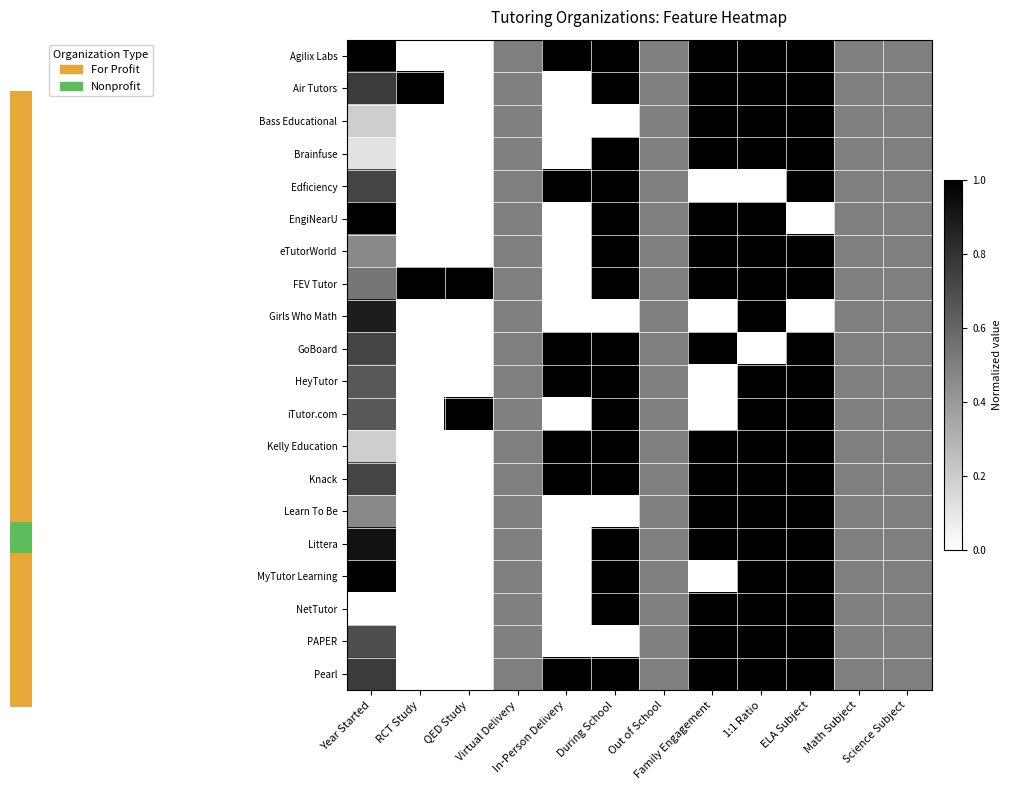

Reading right to left, list all the values displayed in this chart.

Agilix Labs: Science Subject=0.5	Math Subject=0.5	ELA Subject=1.0	1:1 Ratio=1.0	Family Engagement=1.0	Out of School=0.5	During School=1.0	In-Person Delivery=1.0	Virtual Delivery=0.5	QED Study=0.0	RCT Study=0.0	Year Started=1.0
Air Tutors: Science Subject=0.5	Math Subject=0.5	ELA Subject=1.0	1:1 Ratio=1.0	Family Engagement=1.0	Out of School=0.5	During School=1.0	In-Person Delivery=0.0	Virtual Delivery=0.5	QED Study=0.0	RCT Study=1.0	Year Started=0.8
Bass Educational: Science Subject=0.5	Math Subject=0.5	ELA Subject=1.0	1:1 Ratio=1.0	Family Engagement=1.0	Out of School=0.5	During School=0.0	In-Person Delivery=0.0	Virtual Delivery=0.5	QED Study=0.0	RCT Study=0.0	Year Started=0.2
Brainfuse: Science Subject=0.5	Math Subject=0.5	ELA Subject=1.0	1:1 Ratio=1.0	Family Engagement=1.0	Out of School=0.5	During School=1.0	In-Person Delivery=0.0	Virtual Delivery=0.5	QED Study=0.0	RCT Study=0.0	Year Started=0.1
Edficiency: Science Subject=0.5	Math Subject=0.5	ELA Subject=1.0	1:1 Ratio=0.0	Family Engagement=0.0	Out of School=0.5	During School=1.0	In-Person Delivery=1.0	Virtual Delivery=0.5	QED Study=0.0	RCT Study=0.0	Year Started=0.7
EngiNearU: Science Subject=0.5	Math Subject=0.5	ELA Subject=0.0	1:1 Ratio=1.0	Family Engagement=1.0	Out of School=0.5	During School=1.0	In-Person Delivery=0.0	Virtual Delivery=0.5	QED Study=0.0	RCT Study=0.0	Year Started=1.0
eTutorWorld: Science Subject=0.5	Math Subject=0.5	ELA Subject=1.0	1:1 Ratio=1.0	Family Engagement=1.0	Out of School=0.5	During School=1.0	In-Person Delivery=0.0	Virtual Delivery=0.5	QED Study=0.0	RCT Study=0.0	Year Started=0.5
FEV Tutor: Science Subject=0.5	Math Subject=0.5	ELA Subject=1.0	1:1 Ratio=1.0	Family Engagement=1.0	Out of School=0.5	During School=1.0	In-Person Delivery=0.0	Virtual Delivery=0.5	QED Study=1.0	RCT Study=1.0	Year Started=0.5
Girls Who Math: Science Subject=0.5	Math Subject=0.5	ELA Subject=0.0	1:1 Ratio=1.0	Family Engagement=0.0	Out of School=0.5	During School=0.0	In-Person Delivery=0.0	Virtual Delivery=0.5	QED Study=0.0	RCT Study=0.0	Year Started=0.9
GoBoard: Science Subject=0.5	Math Subject=0.5	ELA Subject=1.0	1:1 Ratio=0.0	Family Engagement=1.0	Out of School=0.5	During School=1.0	In-Person Delivery=1.0	Virtual Delivery=0.5	QED Study=0.0	RCT Study=0.0	Year Started=0.7
HeyTutor: Science Subject=0.5	Math Subject=0.5	ELA Subject=1.0	1:1 Ratio=1.0	Family Engagement=0.0	Out of School=0.5	During School=1.0	In-Person Delivery=1.0	Virtual Delivery=0.5	QED Study=0.0	RCT Study=0.0	Year Started=0.7
iTutor.com: Science Subject=0.5	Math Subject=0.5	ELA Subject=1.0	1:1 Ratio=1.0	Family Engagement=0.0	Out of School=0.5	During School=1.0	In-Person Delivery=0.0	Virtual Delivery=0.5	QED Study=1.0	RCT Study=0.0	Year Started=0.7
Kelly Education: Science Subject=0.5	Math Subject=0.5	ELA Subject=1.0	1:1 Ratio=1.0	Family Engagement=1.0	Out of School=0.5	During School=1.0	In-Person Delivery=1.0	Virtual Delivery=0.5	QED Study=0.0	RCT Study=0.0	Year Started=0.2
Knack: Science Subject=0.5	Math Subject=0.5	ELA Subject=1.0	1:1 Ratio=1.0	Family Engagement=1.0	Out of School=0.5	During School=1.0	In-Person Delivery=1.0	Virtual Delivery=0.5	QED Study=0.0	RCT Study=0.0	Year Started=0.7
Learn To Be: Science Subject=0.5	Math Subject=0.5	ELA Subject=1.0	1:1 Ratio=1.0	Family Engagement=1.0	Out of School=0.5	During School=0.0	In-Person Delivery=0.0	Virtual Delivery=0.5	QED Study=0.0	RCT Study=0.0	Year Started=0.5
Littera: Science Subject=0.5	Math Subject=0.5	ELA Subject=1.0	1:1 Ratio=1.0	Family Engagement=1.0	Out of School=0.5	During School=1.0	In-Person Delivery=0.0	Virtual Delivery=0.5	QED Study=0.0	RCT Study=0.0	Year Started=0.9
MyTutor Learning: Science Subject=0.5	Math Subject=0.5	ELA Subject=1.0	1:1 Ratio=1.0	Family Engagement=0.0	Out of School=0.5	During School=1.0	In-Person Delivery=0.0	Virtual Delivery=0.5	QED Study=0.0	RCT Study=0.0	Year Started=1.0
NetTutor: Science Subject=0.5	Math Subject=0.5	ELA Subject=1.0	1:1 Ratio=1.0	Family Engagement=1.0	Out of School=0.5	During School=1.0	In-Person Delivery=0.0	Virtual Delivery=0.5	QED Study=0.0	RCT Study=0.0	Year Started=0.0
PAPER: Science Subject=0.5	Math Subject=0.5	ELA Subject=1.0	1:1 Ratio=1.0	Family Engagement=1.0	Out of School=0.5	During School=0.0	In-Person Delivery=0.0	Virtual Delivery=0.5	QED Study=0.0	RCT Study=0.0	Year Started=0.7
Pearl: Science Subject=0.5	Math Subject=0.5	ELA Subject=1.0	1:1 Ratio=1.0	Family Engagement=1.0	Out of School=0.5	During School=1.0	In-Person Delivery=1.0	Virtual Delivery=0.5	QED Study=0.0	RCT Study=0.0	Year Started=0.8